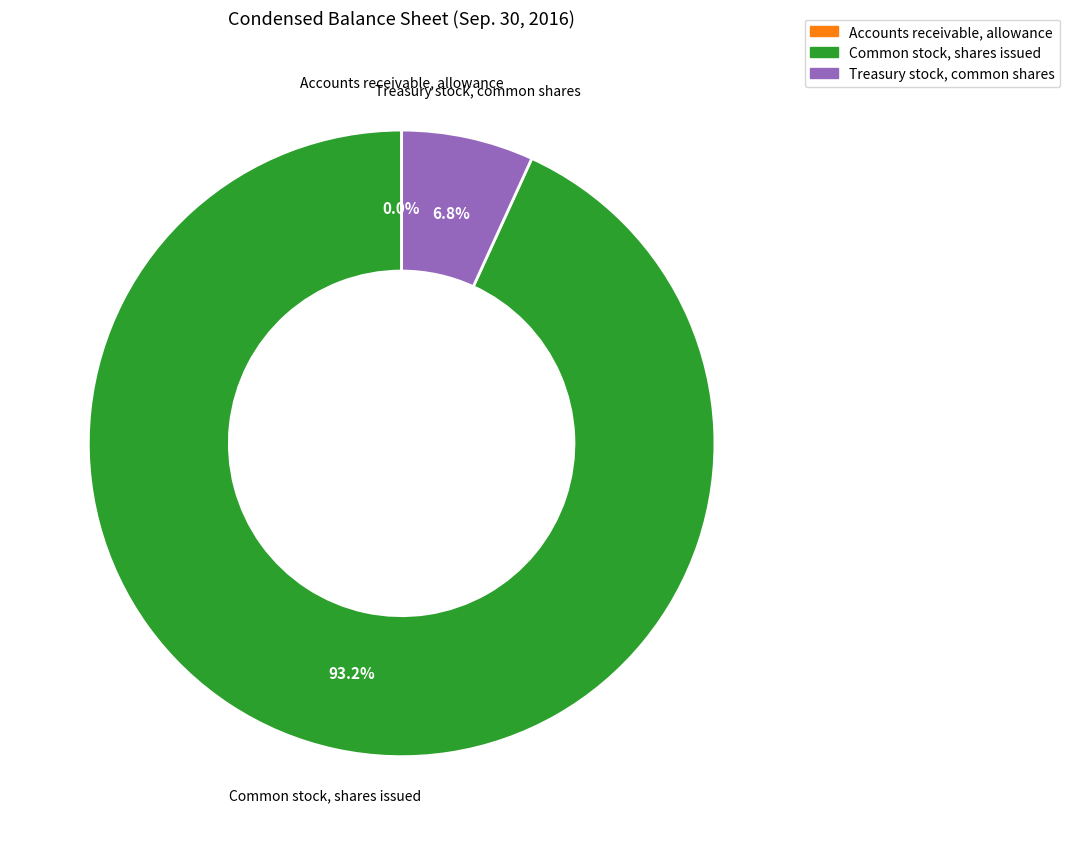

Combined, what portion of the pie is Treasury stock, common shares and Common stock, shares issued?

100.0%